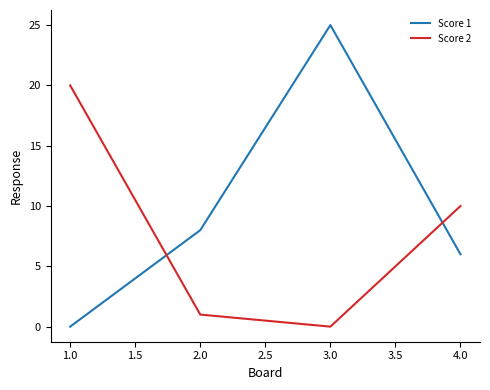

What is the difference between the maximum and minimum values in the Score 1 series?

25